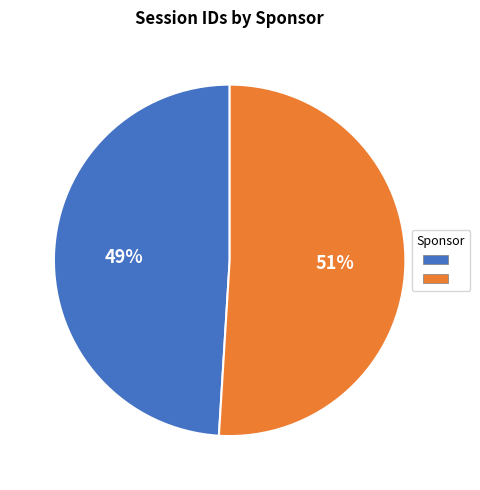

Does any single category account for the majority?

Yes